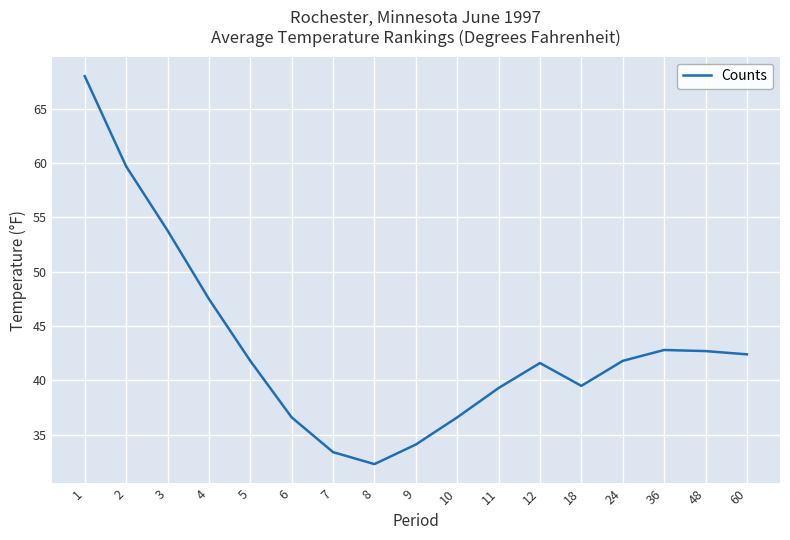

Where is the data nearest to the value 50?

4